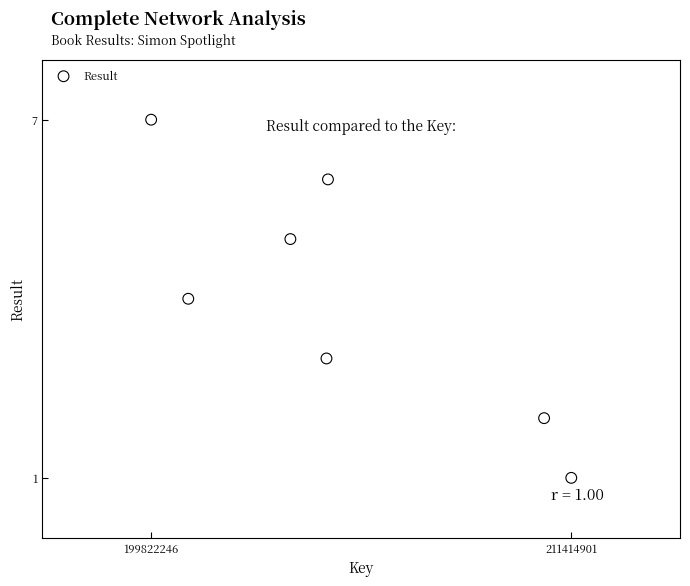

What is the average Y value?

4